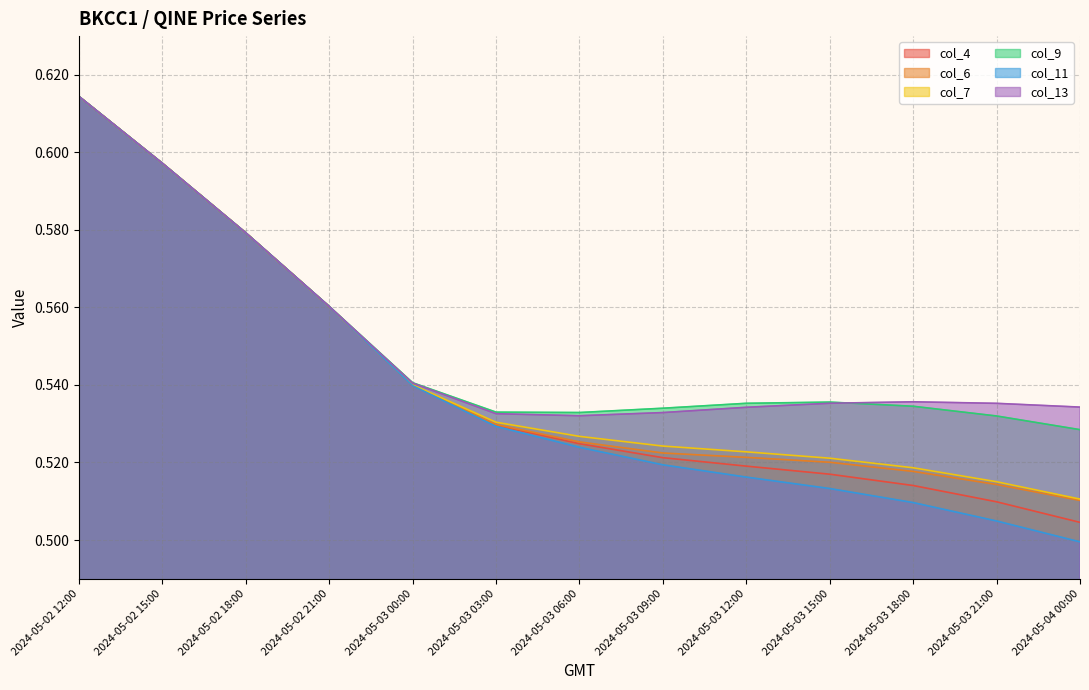

Is it true that col_4 equals 0.6 at 2024-05-02 12:00?

True